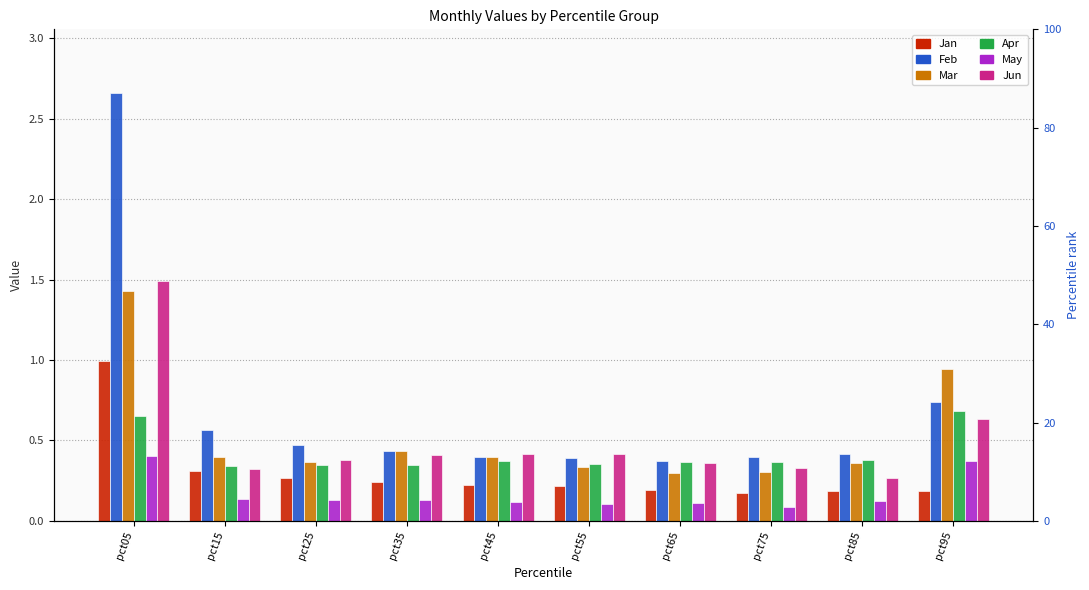

What is the sum of the Mar values at pct85 and pct45?

0.8